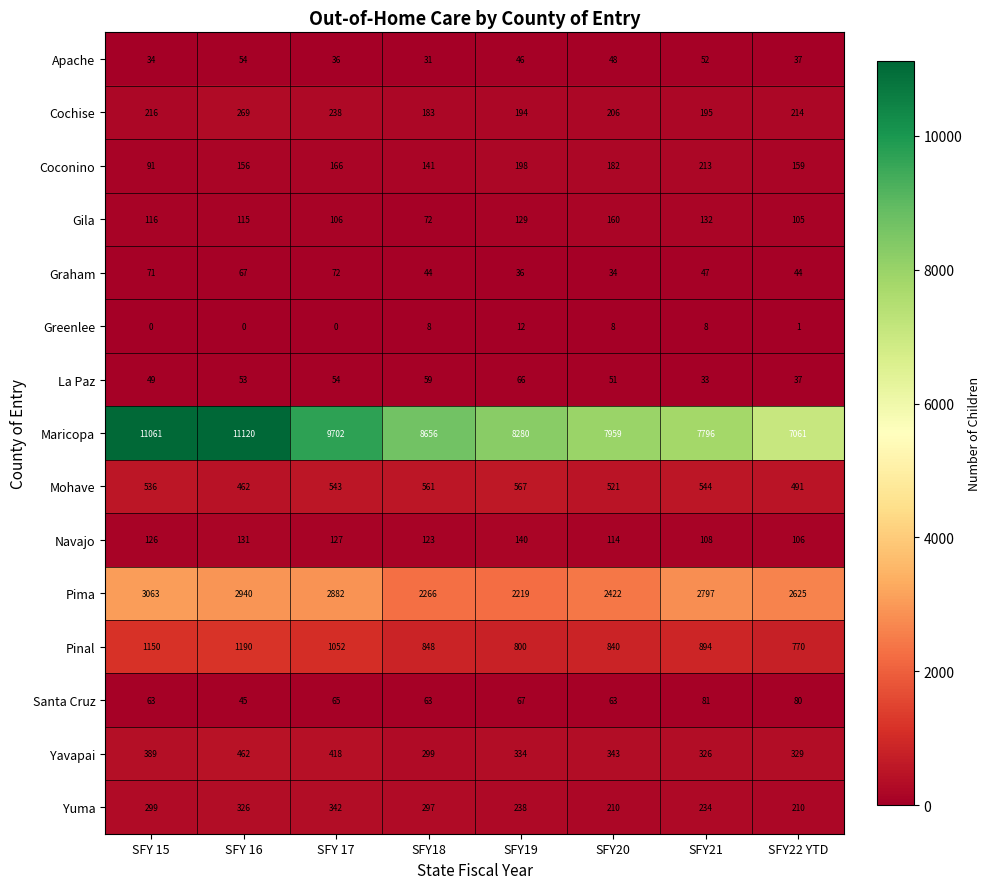

Which series has the widest spread of values?

Maricopa